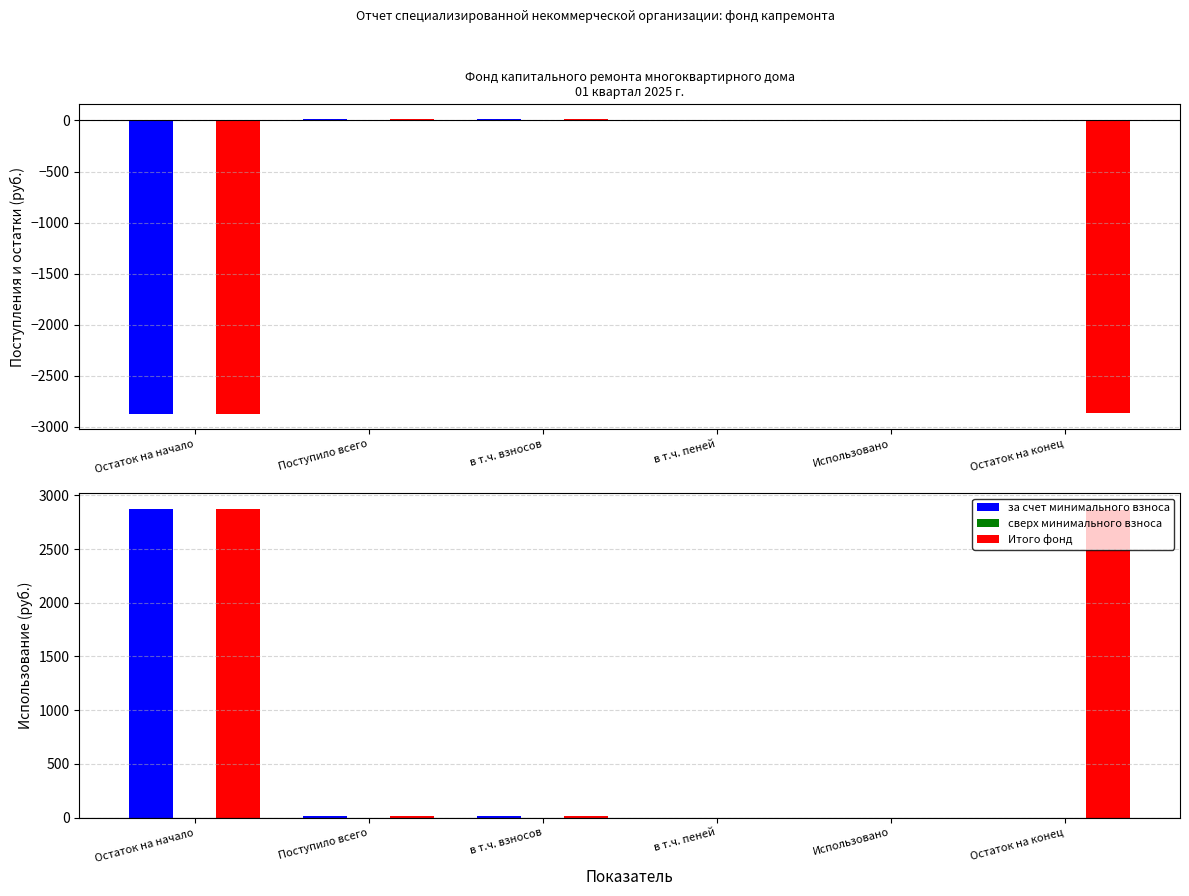

What is the difference between the maximum and minimum values in the Итого фонд series?

2876.7